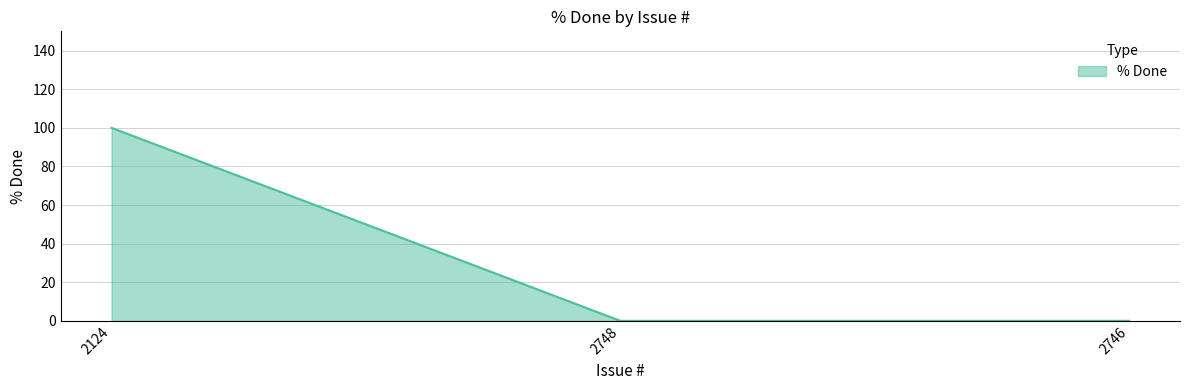

The chart shows a value of -43 at 2748. True or false?

False